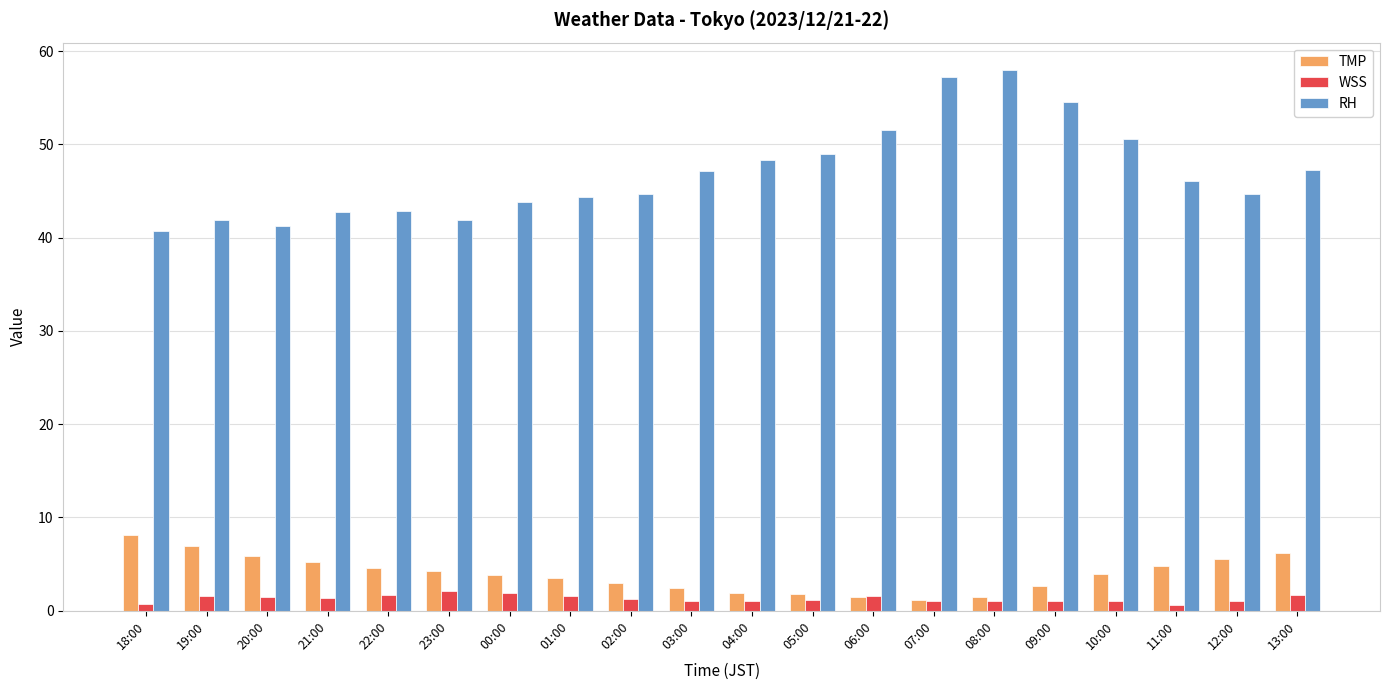

Which series has the largest total across all categories?

RH